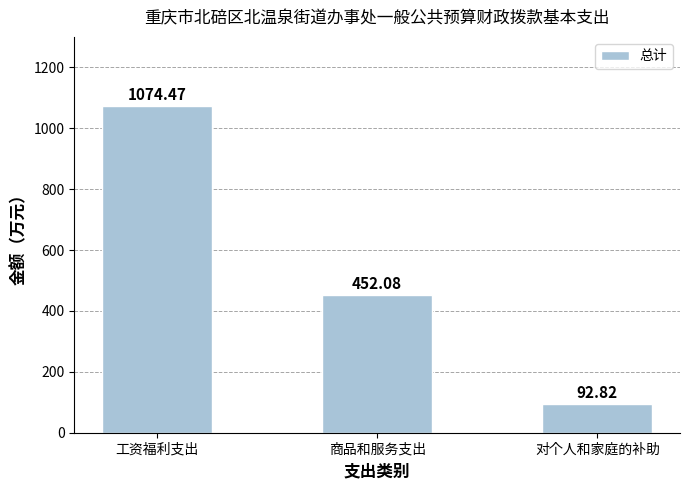

What is the approximate value at 对个人和家庭的补助?

92.8